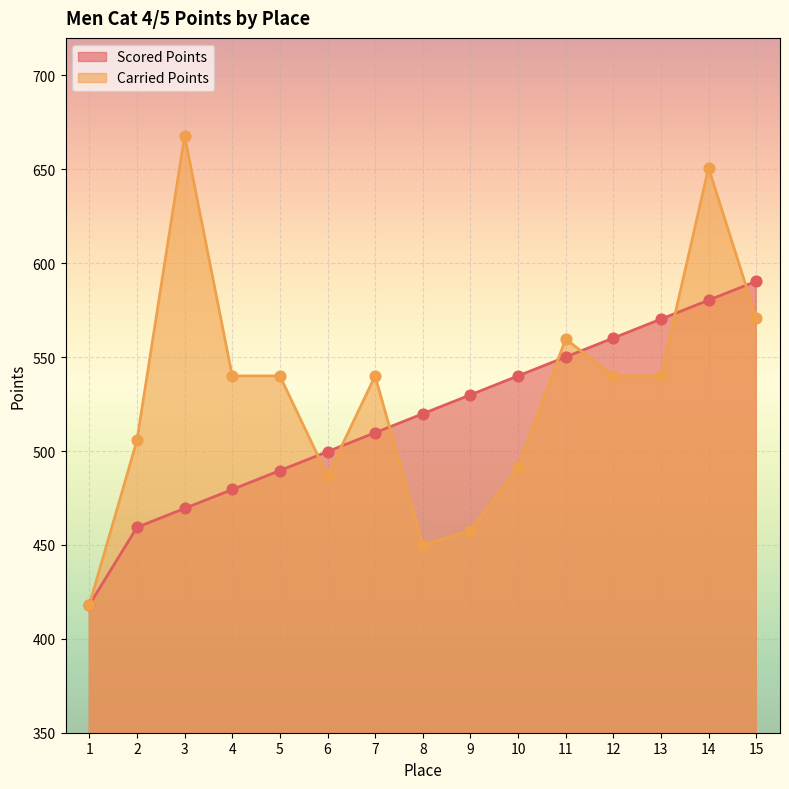

At how many categories does at least one series exceed 562?

4